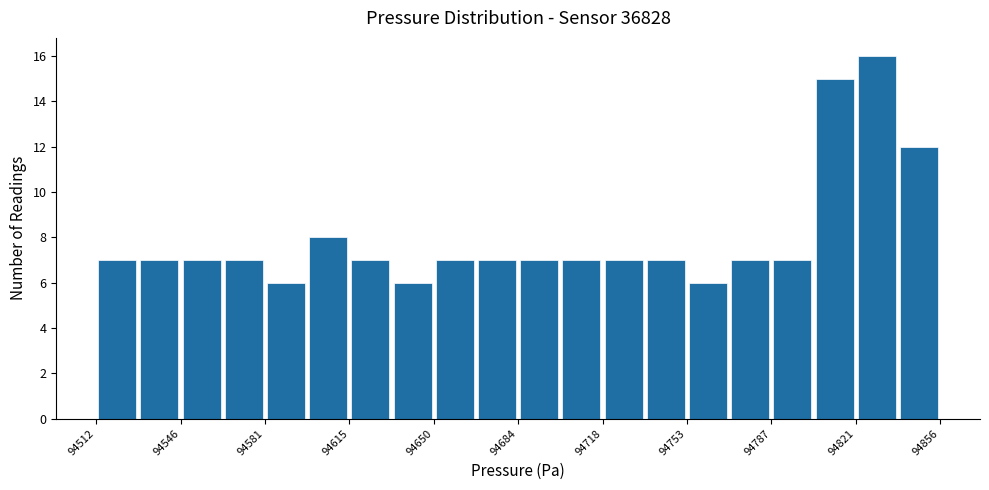

Read against the x-axis, roughly where is the centre of the tallest bar?

94830